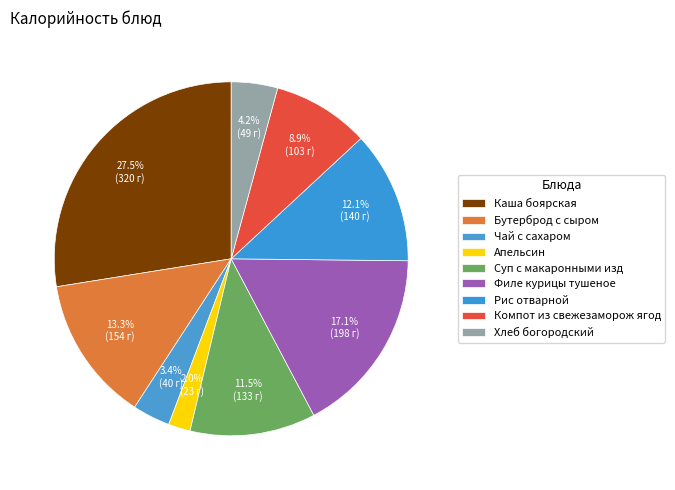

What is the largest slice in the pie chart?

Каша боярская